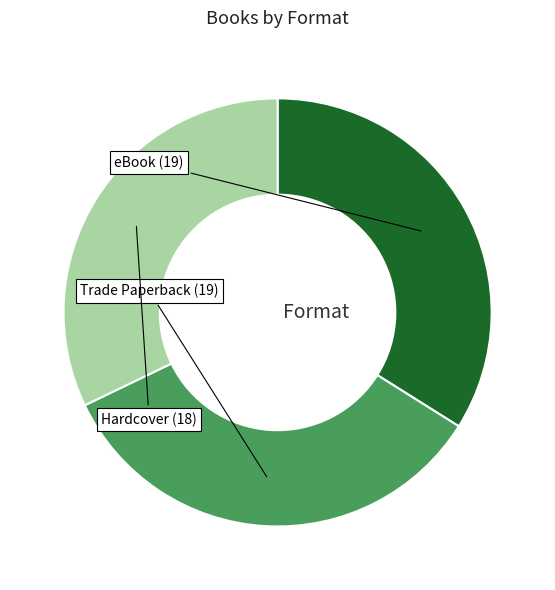

Is it true that eBook is 48% of the pie?

False